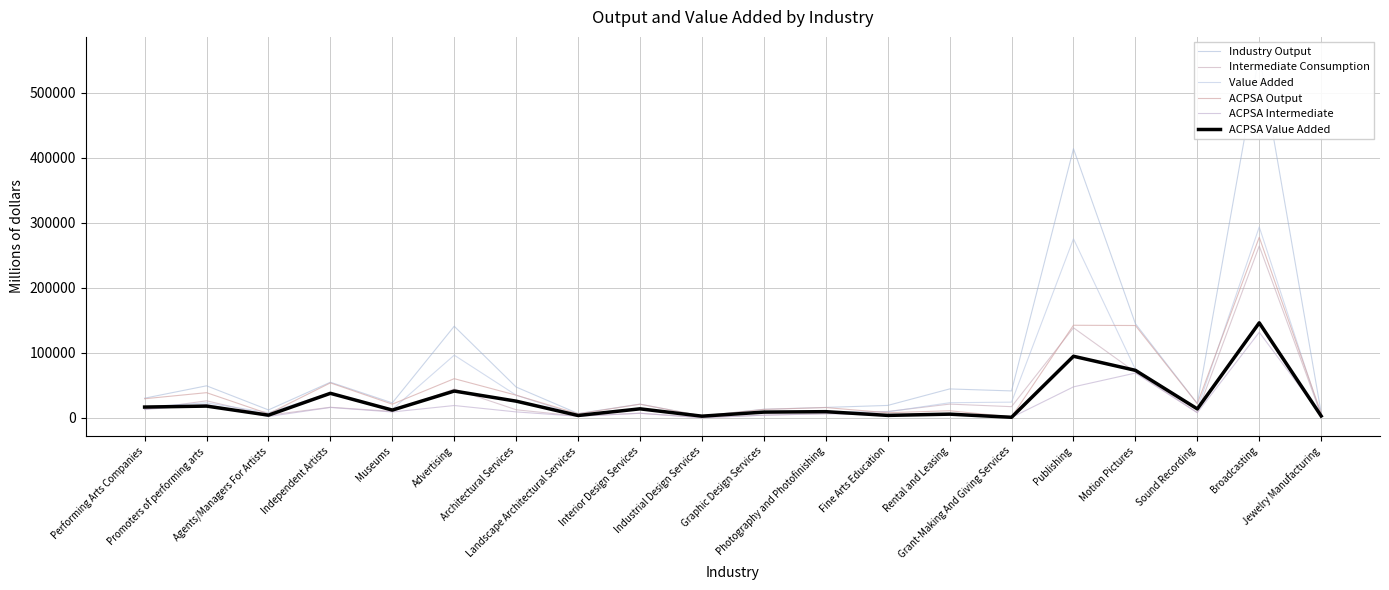

List the series in order of their peak value, lowest first.

ACPSA Intermediate, ACPSA Value Added, Intermediate Consumption, ACPSA Output, Value Added, Industry Output